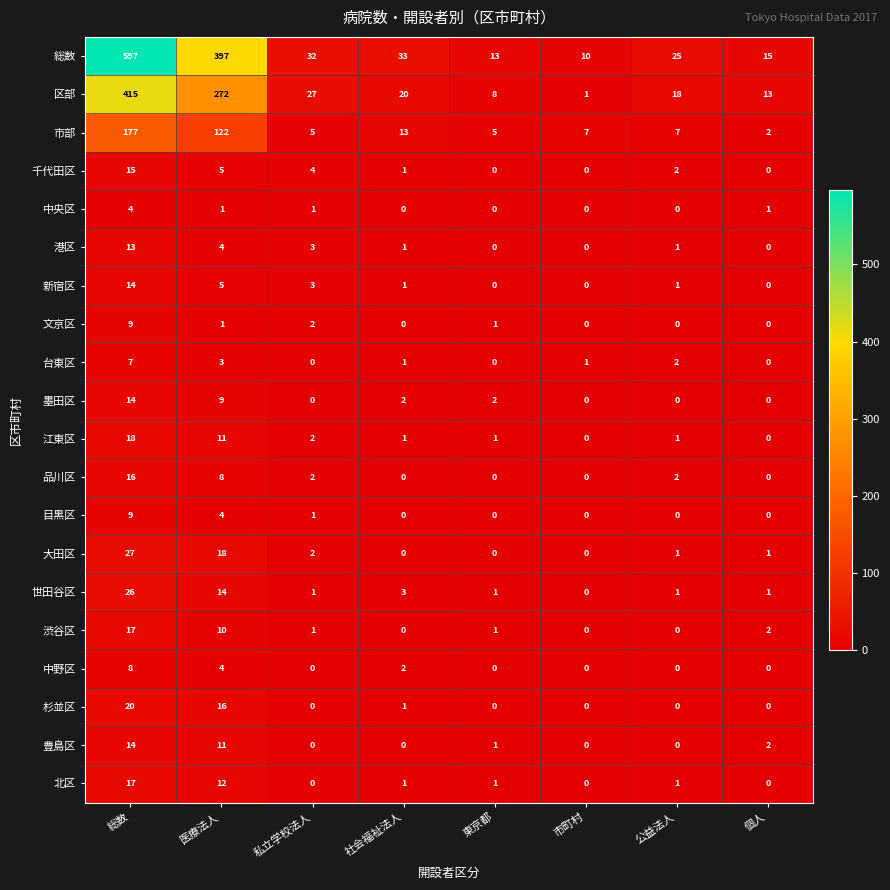

What is the sum of the 渋谷区 values at 医療法人 and 私立学校法人?

11